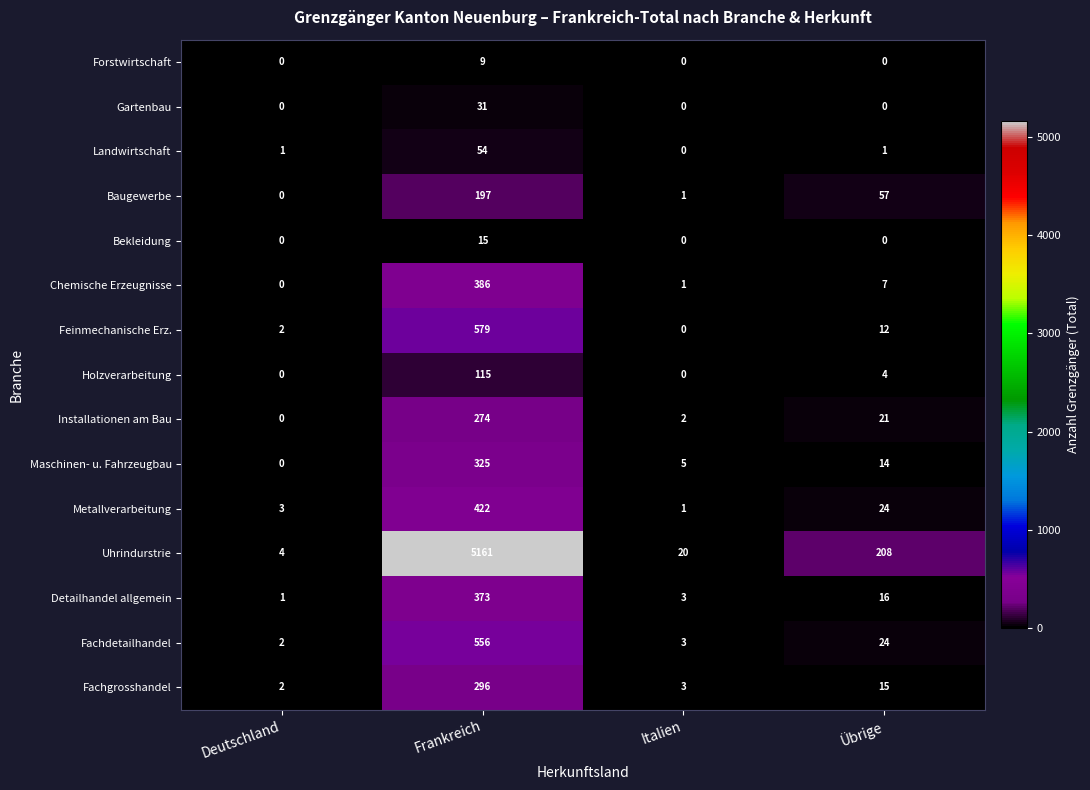

What is the average value of the Feinmechanische Erz. series?

148